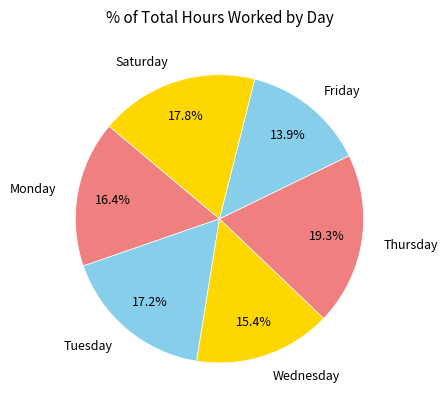

Which has a higher value, Wednesday or Friday?

Wednesday